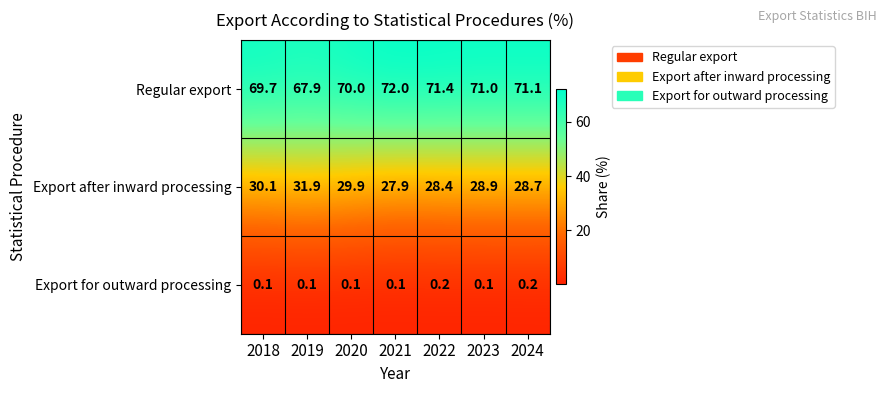

Which series changed the most between 2023 and 2024?

Export after inward processing